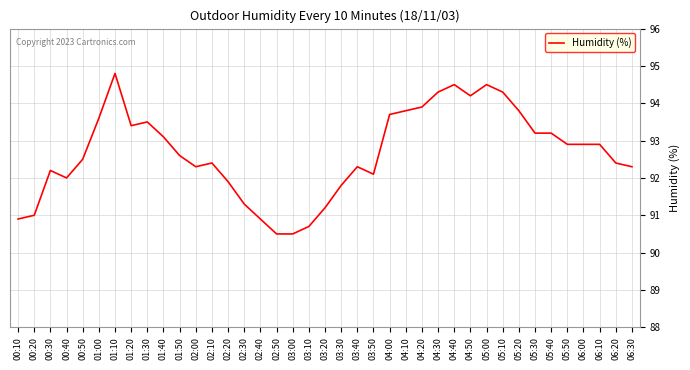

What position from the left is 04:30?

27